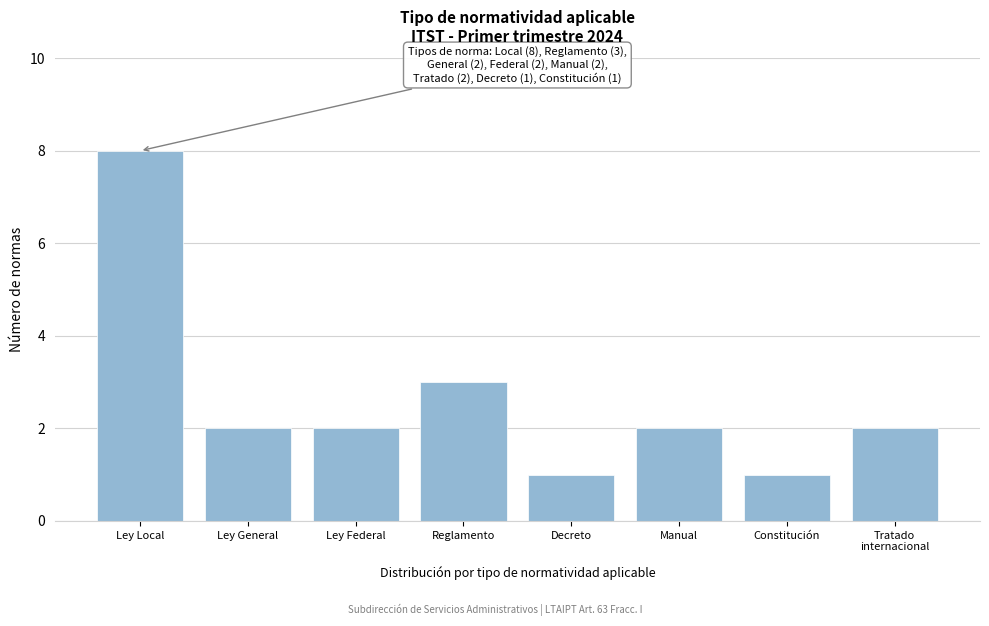

Reading left to right, transcribe all the data shown in this chart.

8	2	2	3	1	2	1	2